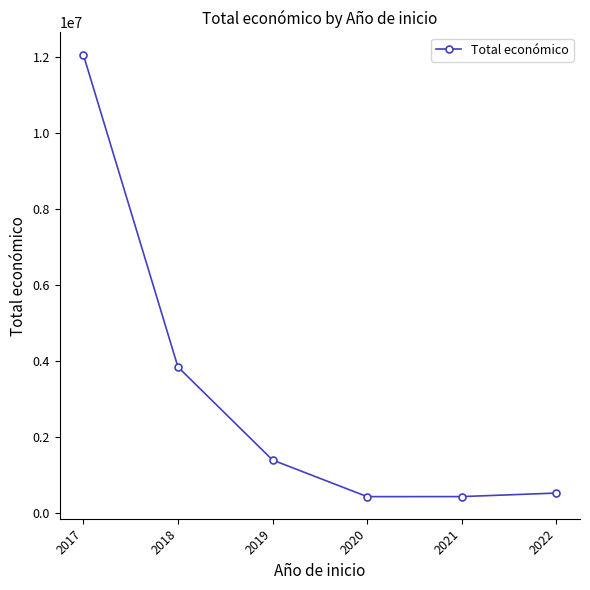

What is the change in value from 2021 to 2022?

+93132